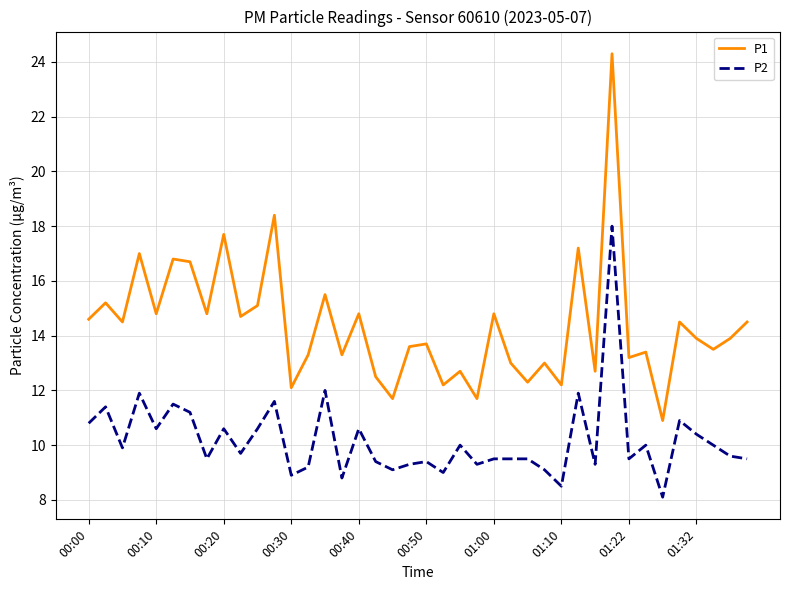

What is the minimum value shown in the chart?

8.1